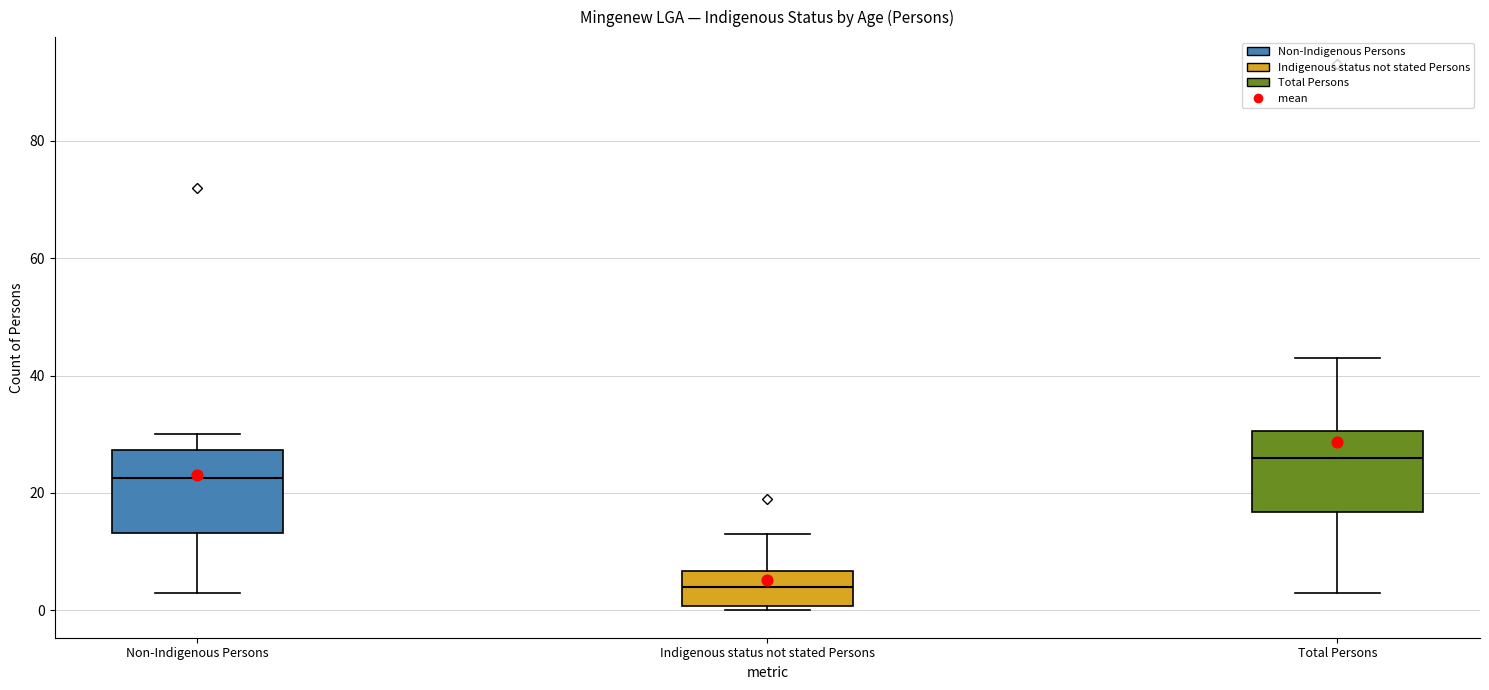

Reading left to right, transcribe this box plot: for each box, give where its median line is, the range the box spans, and where its two whiskers end, as read against the y-axis. The values are not printed on the chart, so give them approximately, as read against the axis.

Non-Indigenous Persons: median 22, box 14 to 28, whiskers 4 to 30
Indigenous status not stated Persons: median 4, box 0 to 6, whiskers 0 (just below the box's lower edge) to 14
Total Persons: median 26, box 16 to 30, whiskers 4 to 44